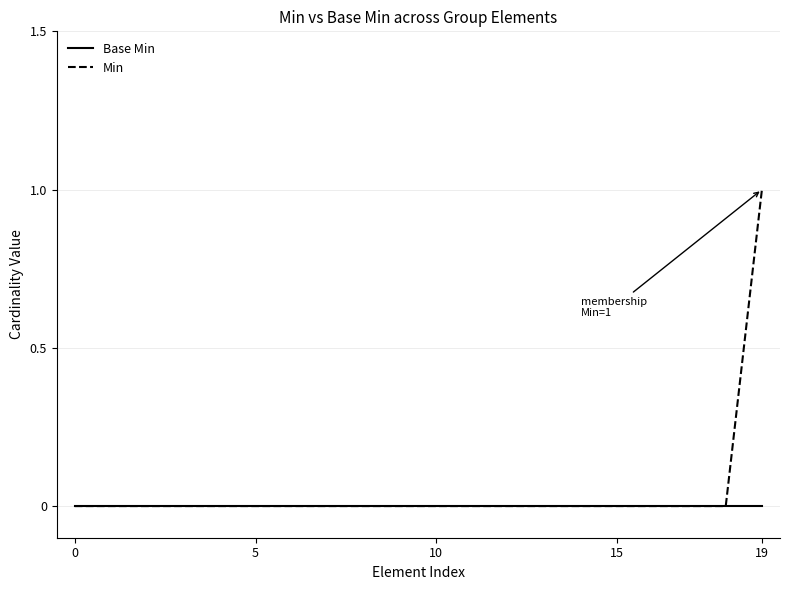

List the series in order of their peak value, highest first.

Min, Base Min